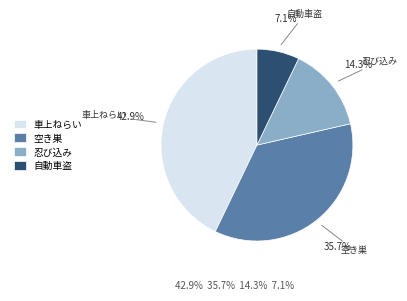

Rank the categories by value from lowest to highest.

自動車盗, 忍び込み, 空き巣, 車上ねらい